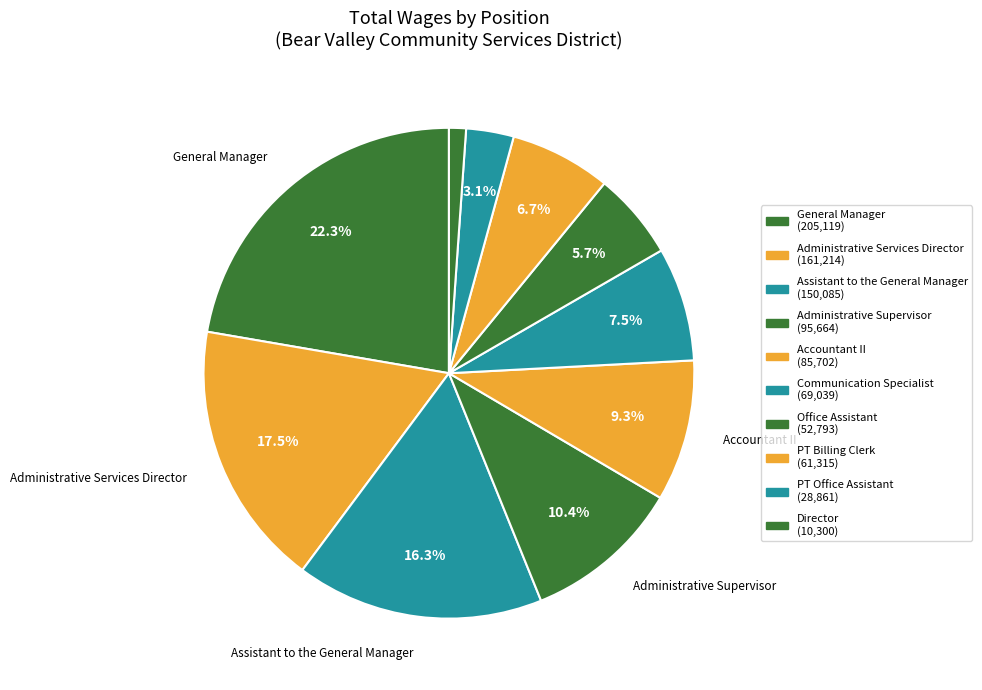

How many segments does this pie chart have?

10